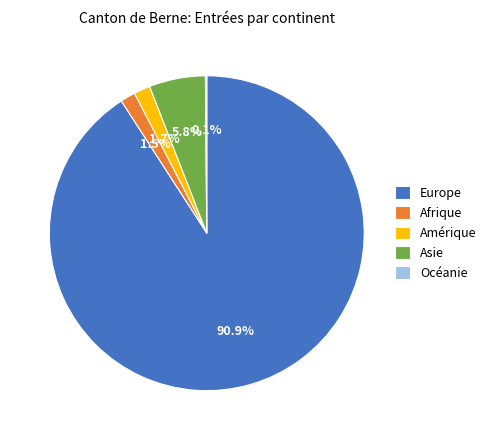

Between Europe and Asie, which is larger?

Europe